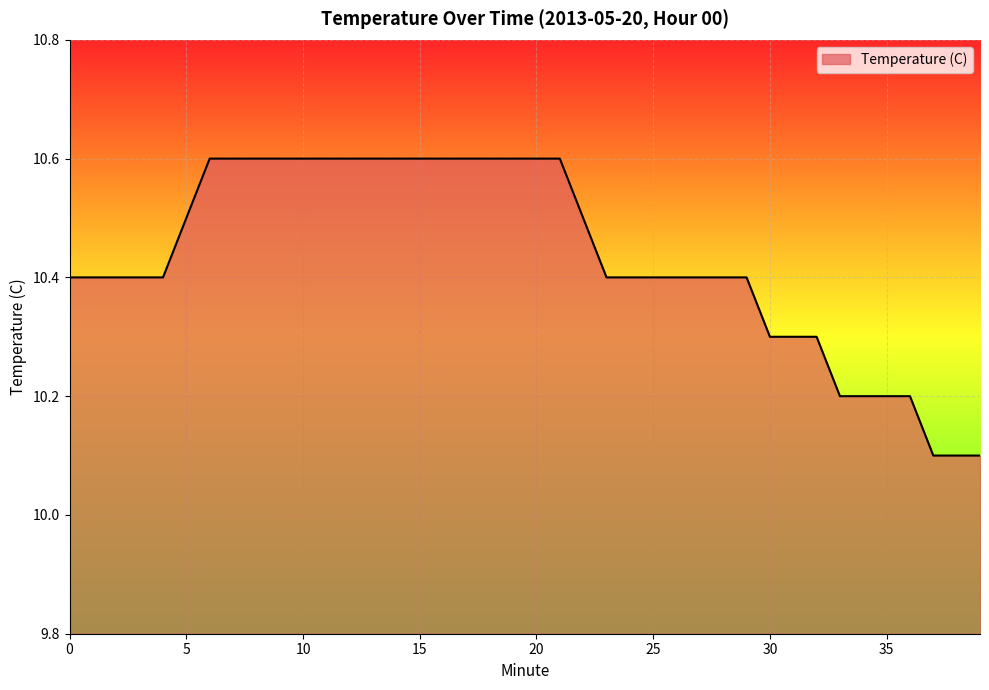

What is the smallest value displayed?

10.1